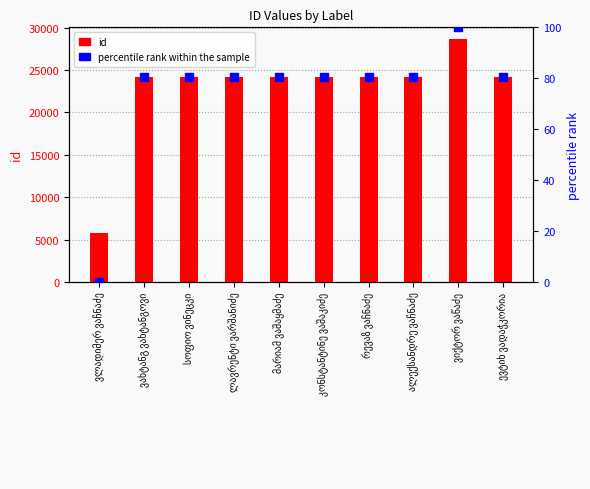

What is the total value across all series at სოფიო ვინეცკი?

24237.5